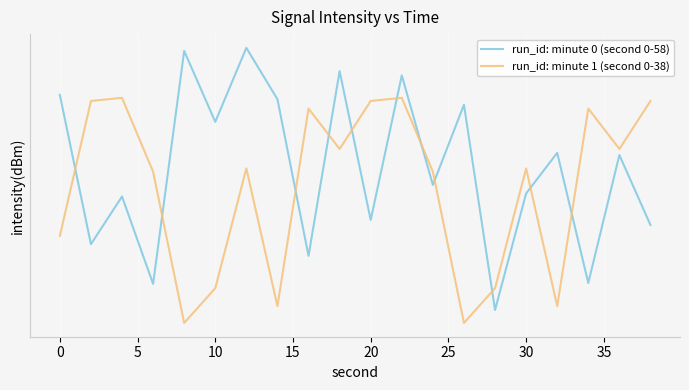

What is the value of the run_id: minute 1 (second 0-38) point at the 8th from the left?

-135.5